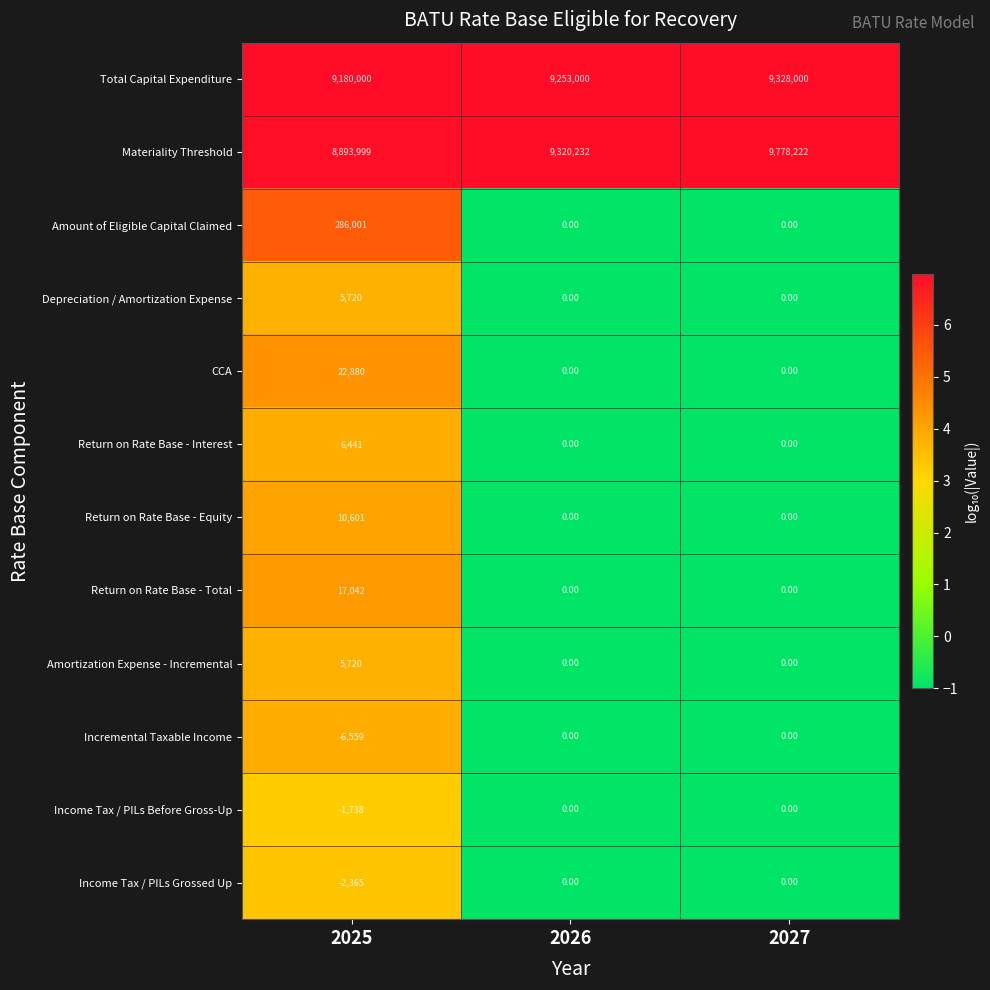

Rank the categories by Materiality Threshold value from lowest to highest.

2025, 2026, 2027